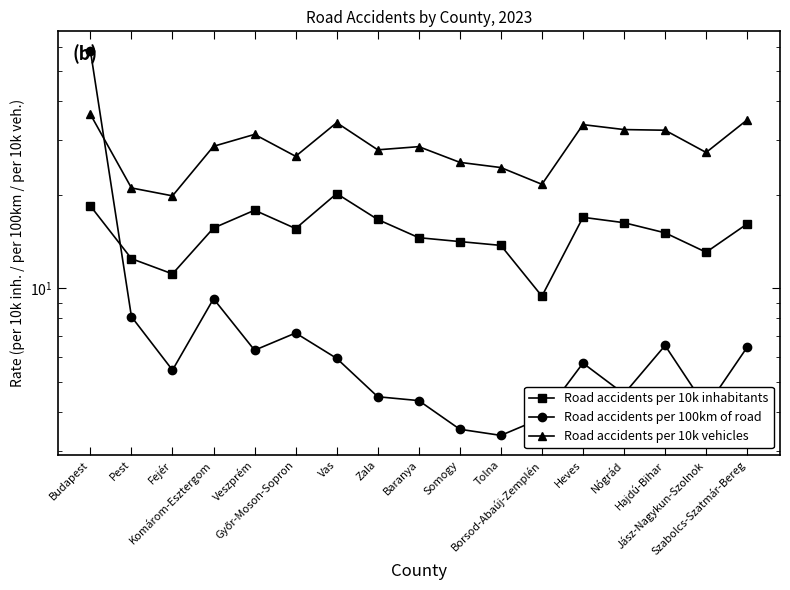

Reading left to right, list all the values displayed in this chart.

Road accidents per 10k inhabitants: 18.4	12.5	11.1	15.6	17.9	15.6	20.2	16.7	14.6	14.1	13.8	9.4	16.9	16.3	15.1	13.1	16.1
Road accidents per 100km of road: 58.4	8.1	5.5	9.3	6.3	7.2	5.9	4.5	4.3	3.5	3.4	3.8	5.7	4.6	6.5	4.1	6.5
Road accidents per 10k vehicles: 36.4	21.1	19.9	28.7	31.3	26.6	34.2	27.9	28.6	25.5	24.5	21.6	33.7	32.5	32.3	27.4	34.9